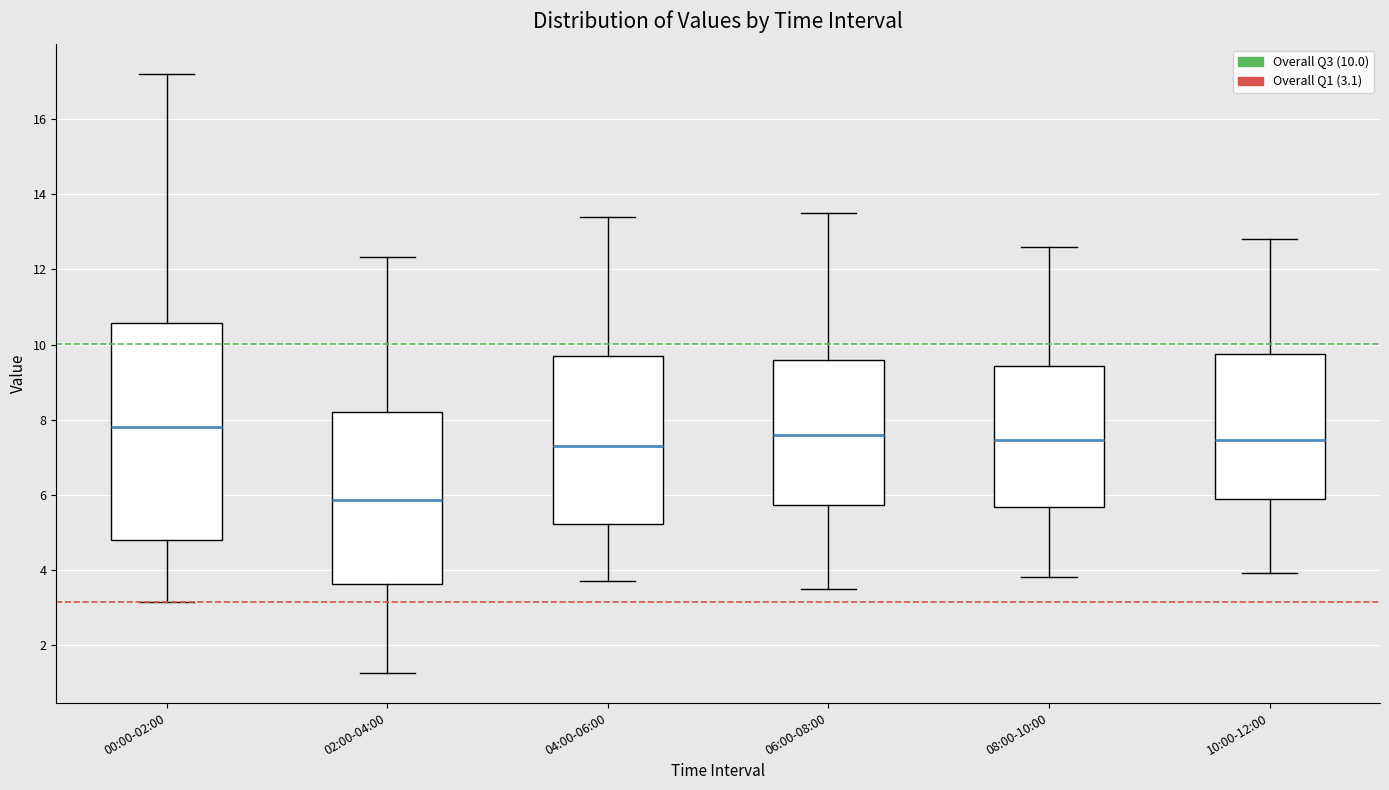

Comparing the boxes themselves (not the whiskers), which one is the tallest?

00:00-02:00